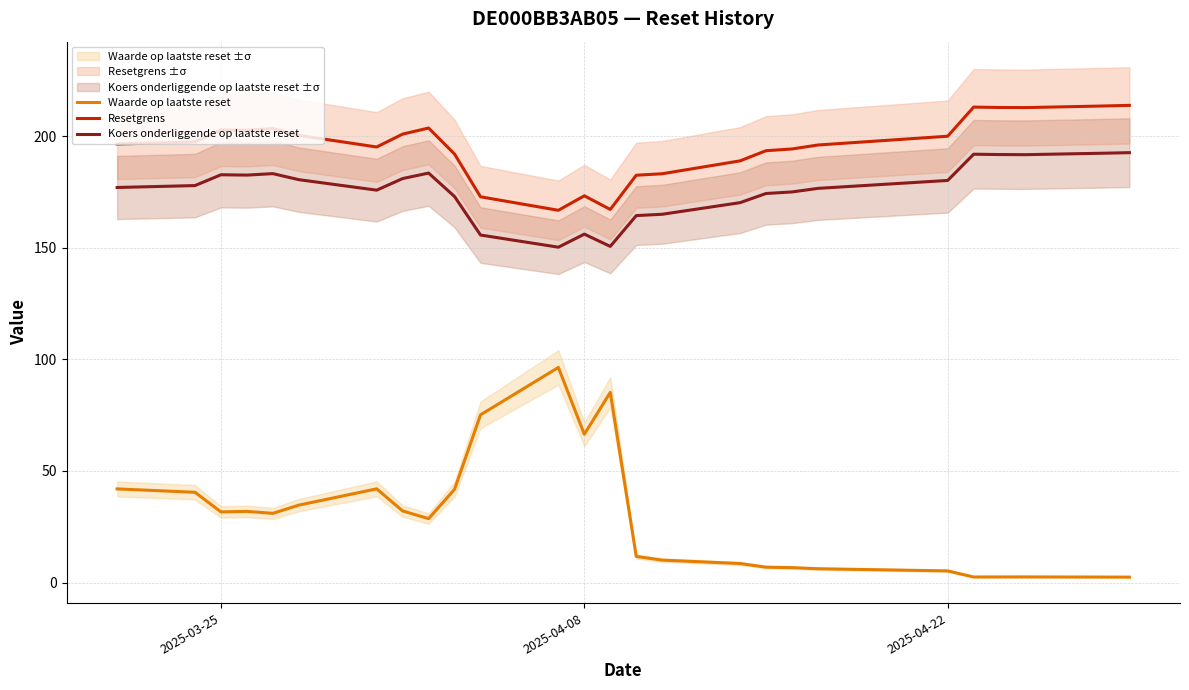

True or false: Waarde op laatste reset and Koers onderliggende op laatste reset intersect in this chart.

False